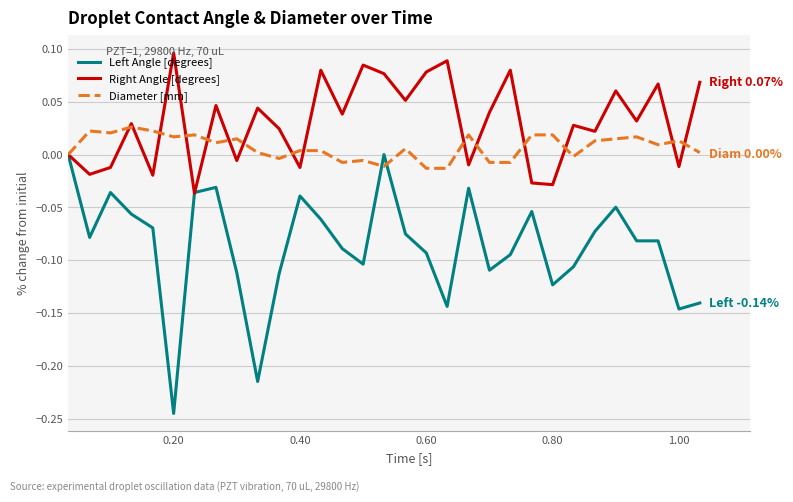

How many lines are shown in the chart?

3